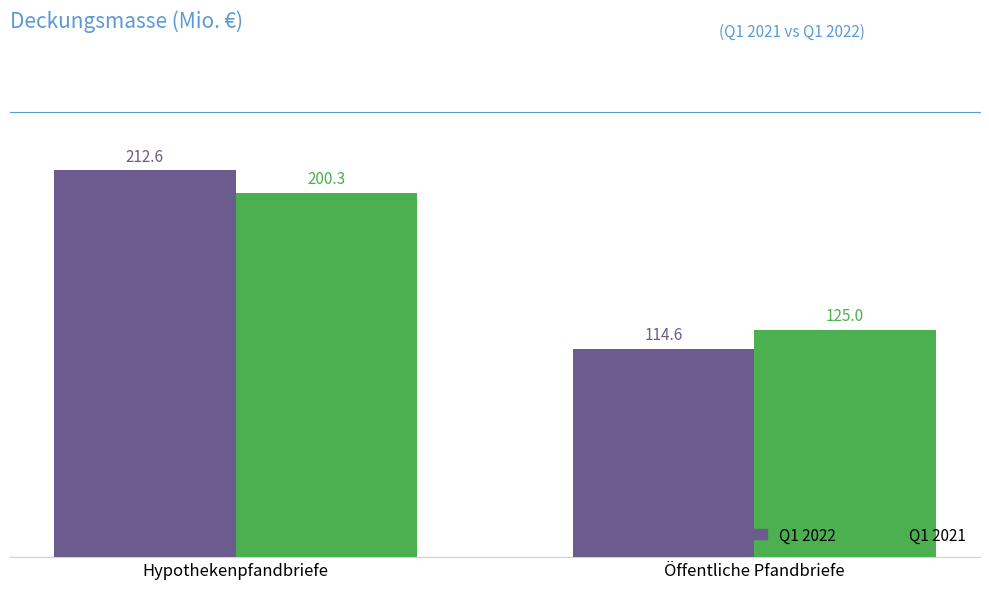

At how many categories does at least one series exceed 140?

1